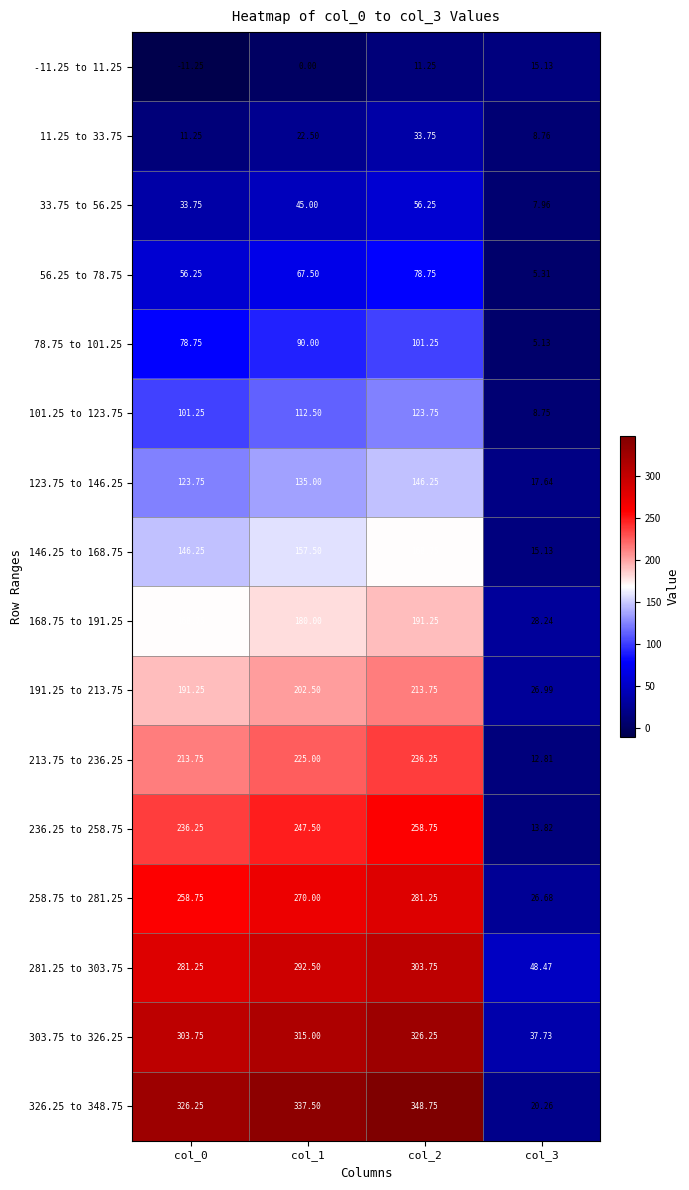

Is the value of 213.75 to 236.25 at col_2 greater than the value of 11.25 to 33.75 at col_1?

Yes